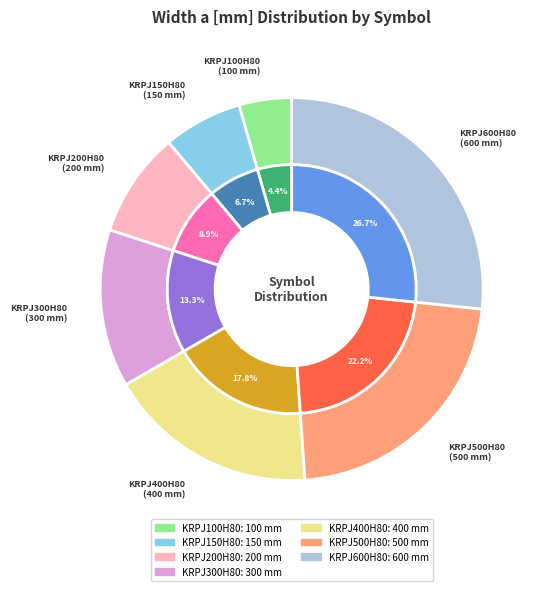

Is the sum of KRPJ300H80 and KRPJ150H80 greater than half?

No